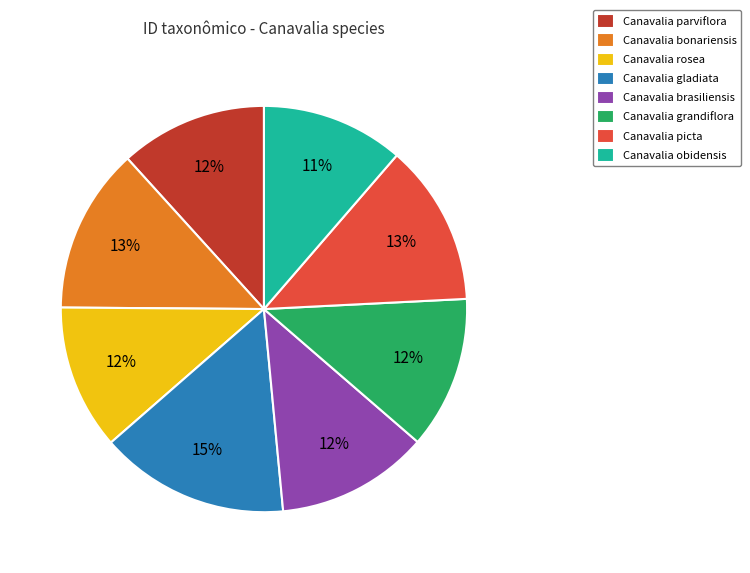

How many slices are in this pie chart?

8